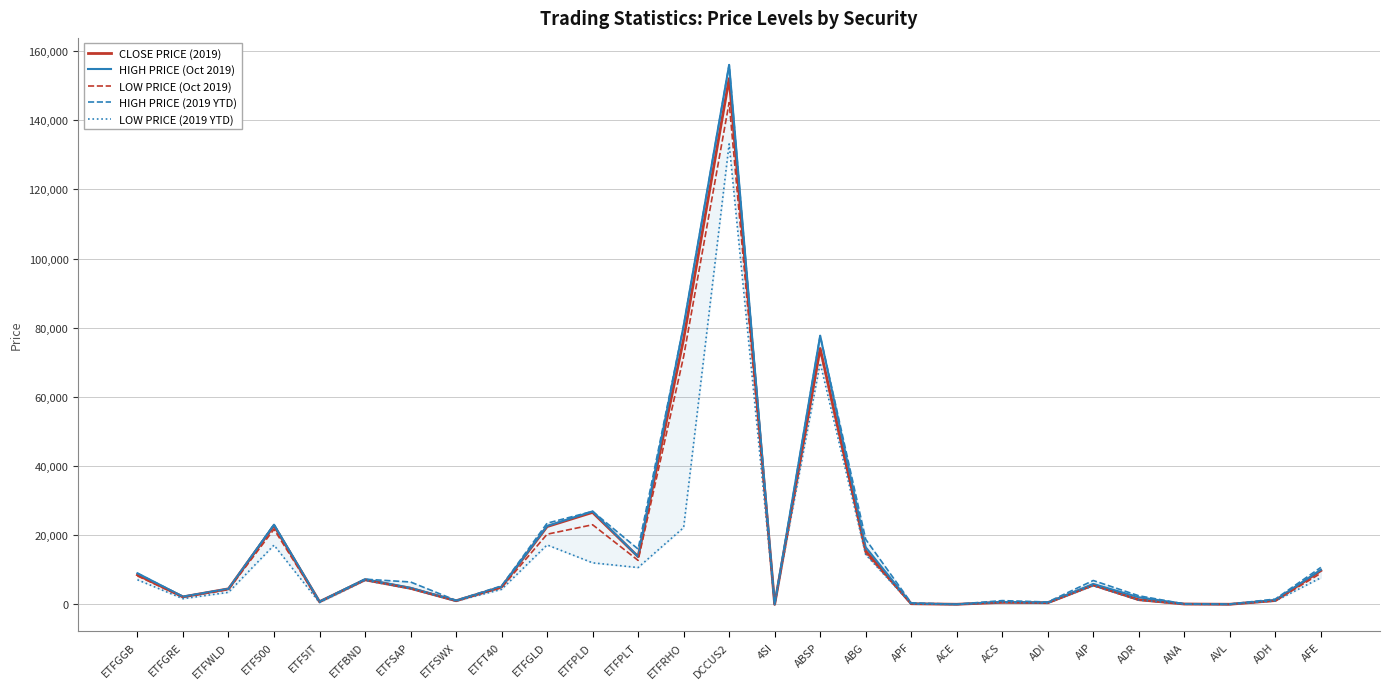

List the labels in order of HIGH PRICE (Oct 2019) value, smallest first.

4SI, ACE, AVL, ANA, APF, ADI, ACS, ETF5IT, ETFSWX, ADH, ADR, ETFGRE, ETFWLD, ETFSAP, ETFT40, AIP, ETFBND, ETFGGB, AFE, ETFPLT, ABG, ETFGLD, ETF500, ETFPLD, ABSP, ETFRHO, DCCUS2